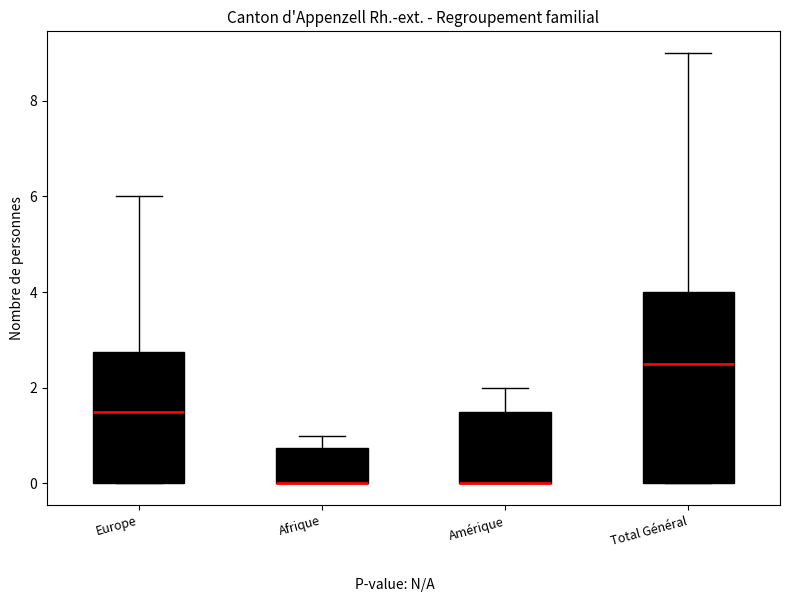

Which box is the tallest, from its lower edge to its upper edge?

Total Général